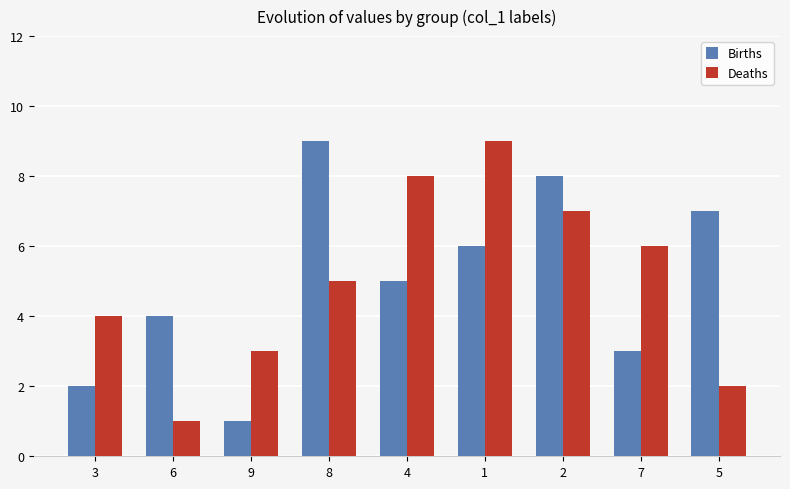

What is the approximate value of Births at 8?

9